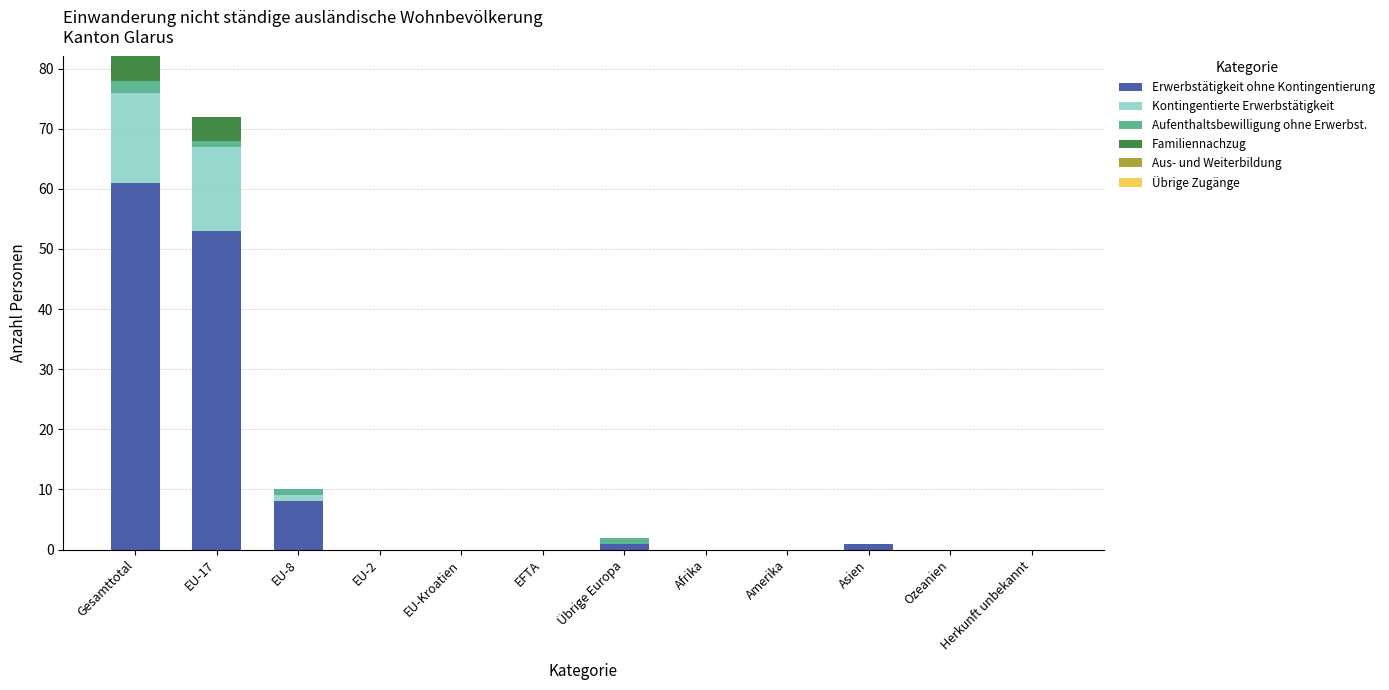

What is the maximum value for Erwerbstätigkeit ohne Kontingentierung?

61